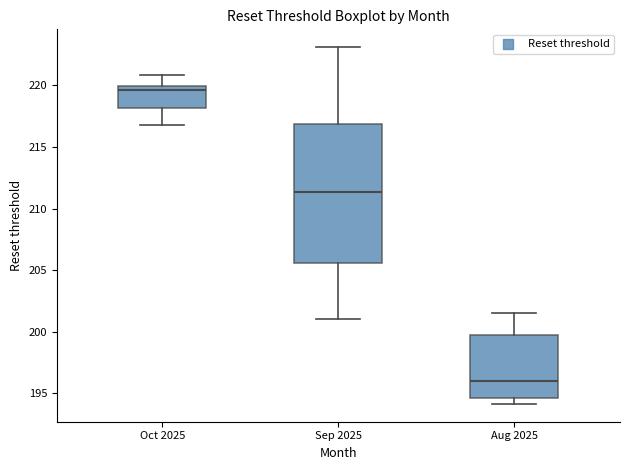

Reading left to right, read every box against the y-axis: the position of its median line, the range the box covers, and the ends of its whiskers. The values are not printed on the chart, so give them approximately, as read against the axis.

Oct 2025: median 219.5, box 218.0 to 220.0, whiskers 217.0 to 221.0
Sep 2025: median 211.5, box 205.5 to 217.0, whiskers 201.0 to 223.0
Aug 2025: median 196.0, box 194.5 to 200.0, whiskers 194.0 to 201.5